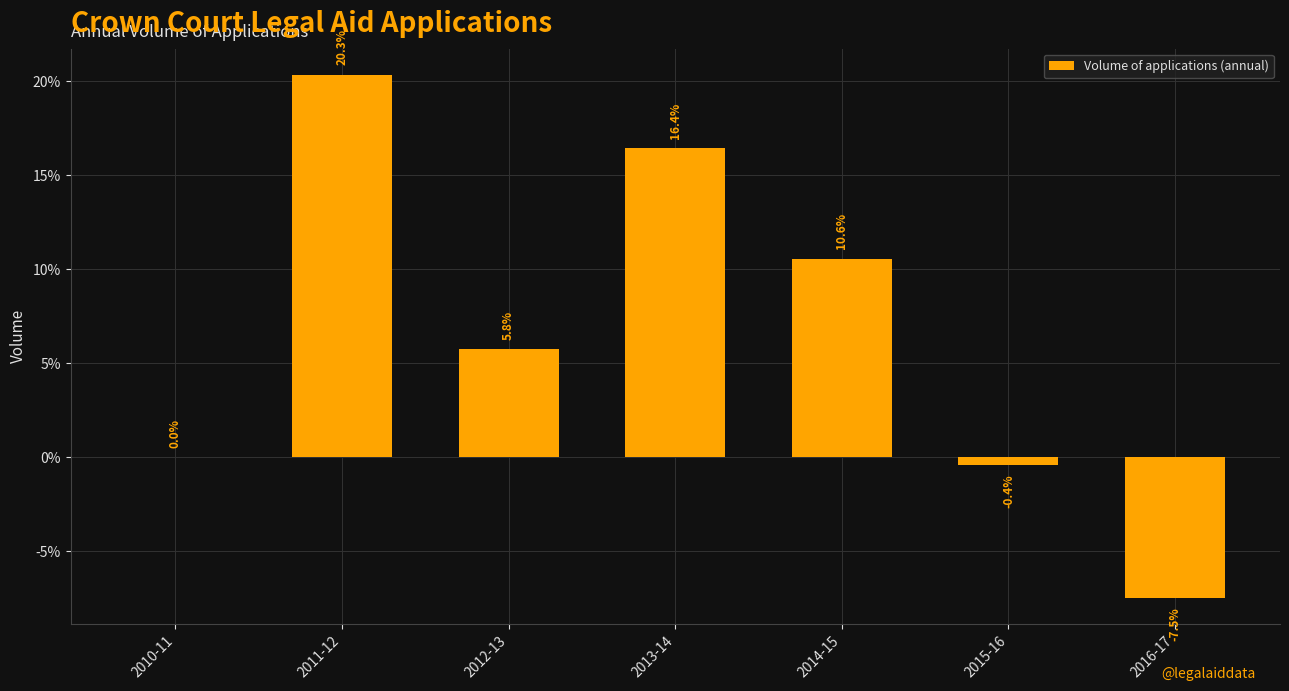

What is the greatest value displayed?

20.3